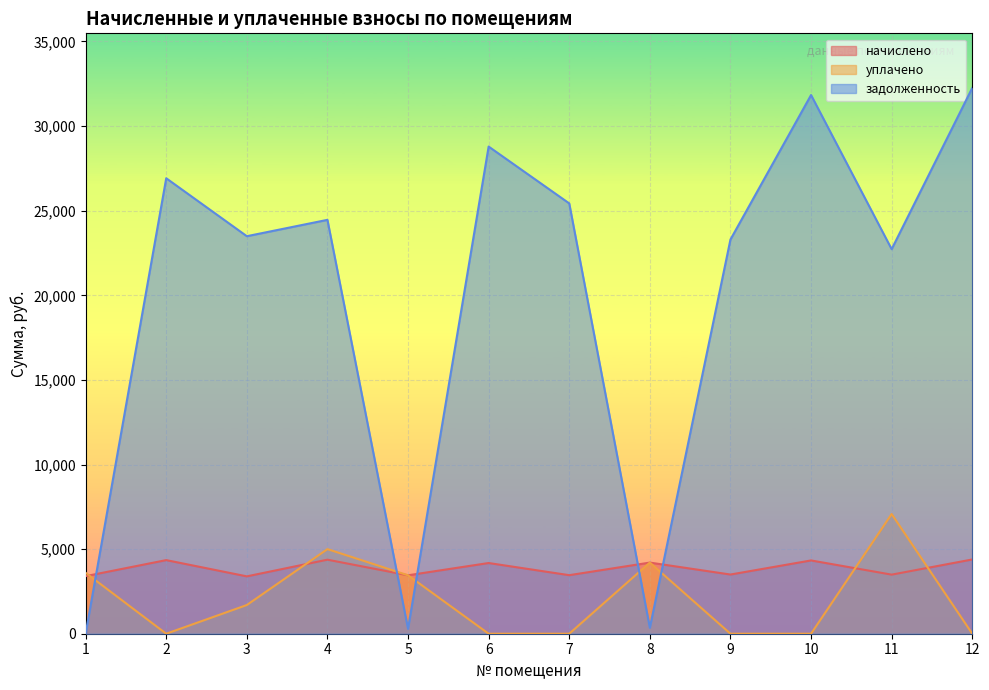

Which series has the largest range (max minus min)?

задолженность